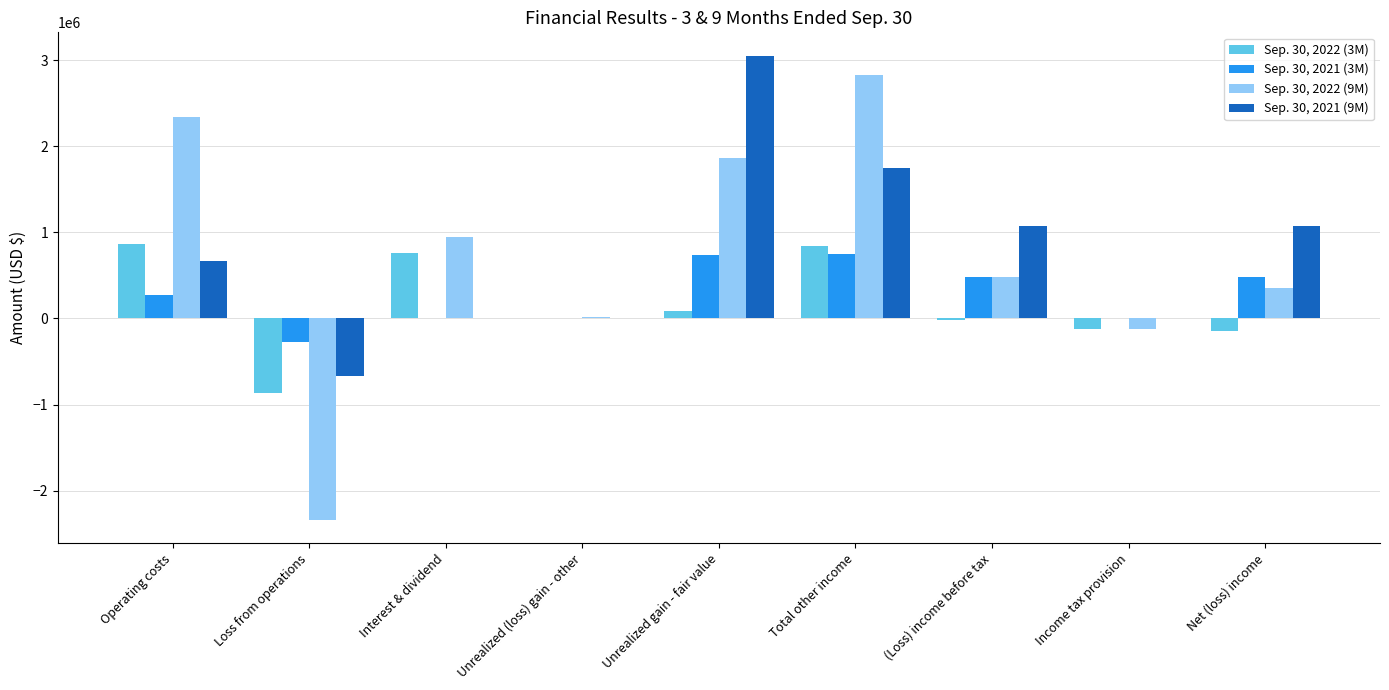

Is it true that Sep. 30, 2022 (3M) equals -144983 at Net (loss) income?

True